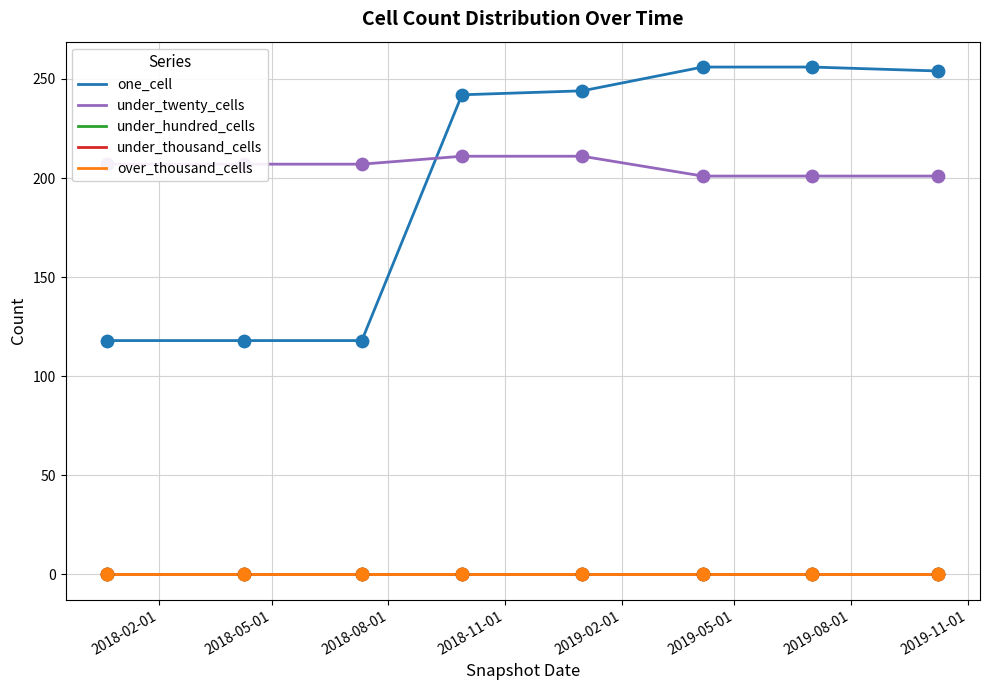

Is this an area chart (filled region under the line)?

No